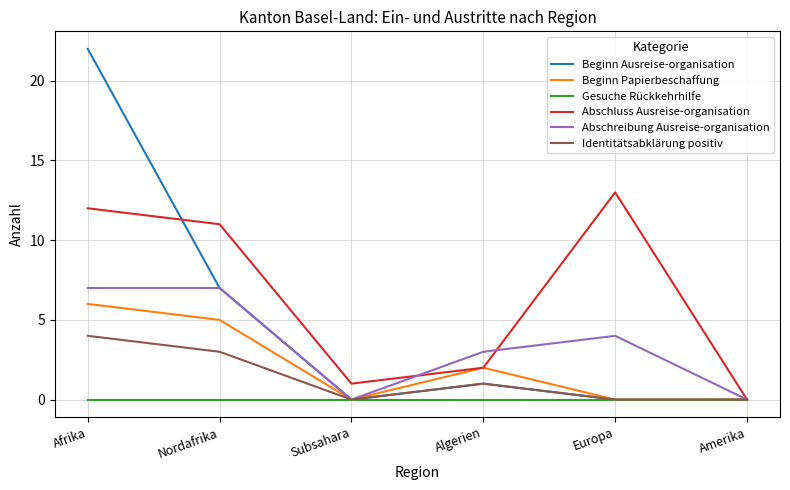

Is it true that Abschluss Ausreise-organisation equals 11 at Nordafrika?

True